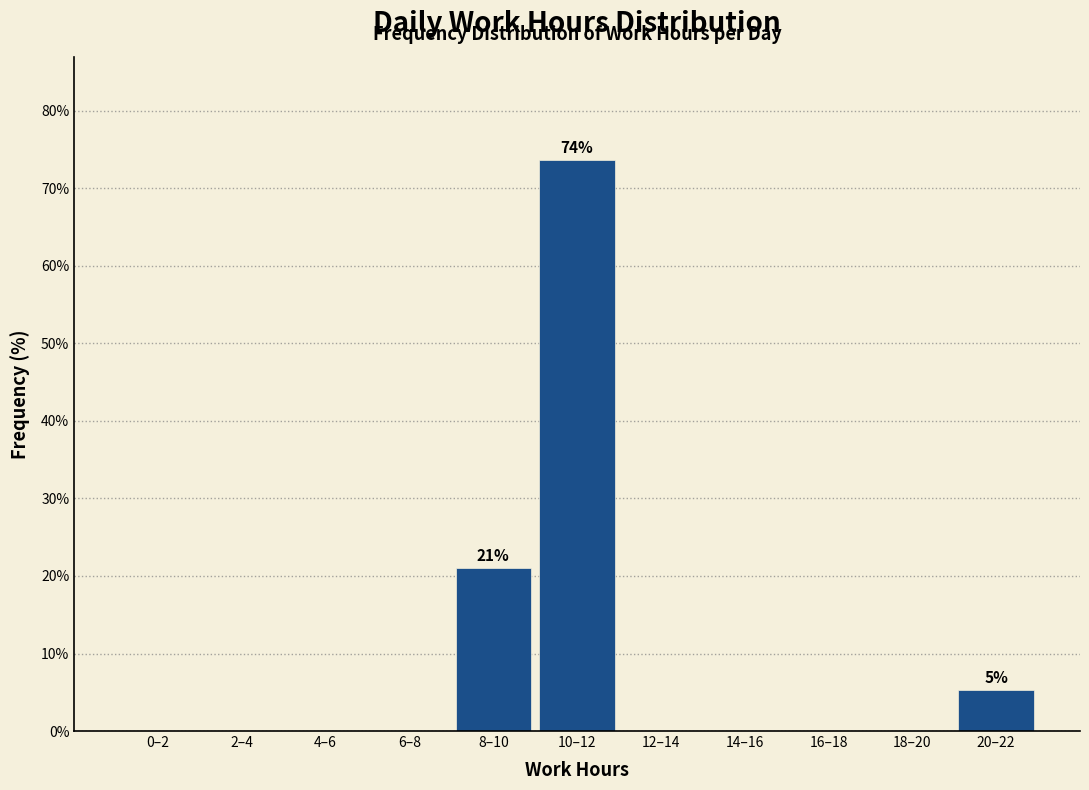

Reading left to right, list all the values displayed in this chart.

0–2=0.0	2–4=0.0	4–6=0.0	6–8=0.0	8–10=21.1	10–12=73.7	12–14=0.0	14–16=0.0	16–18=0.0	18–20=0.0	20–22=5.3